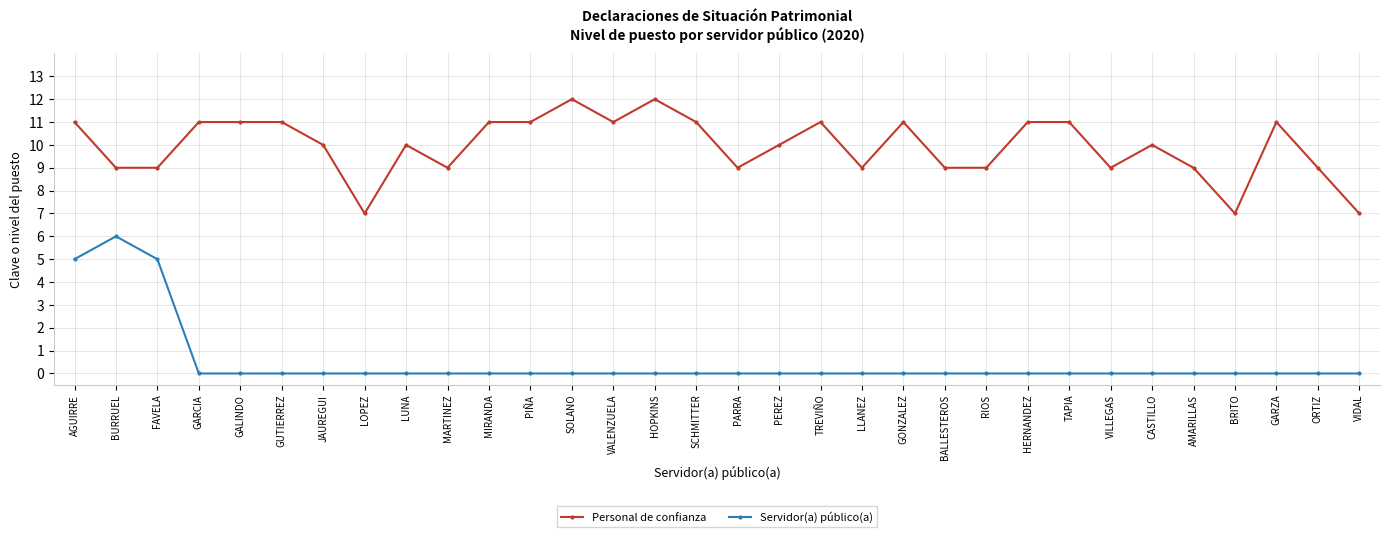

List the series in order of their overall mean, lowest first.

Servidor(a) público(a), Personal de confianza